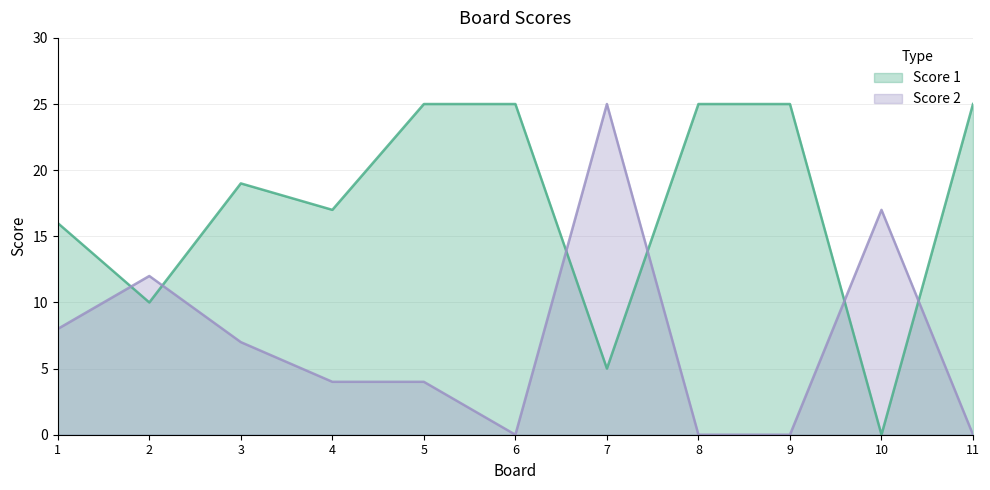

What is the value of the Score 2 point at the 4th from the left?

4